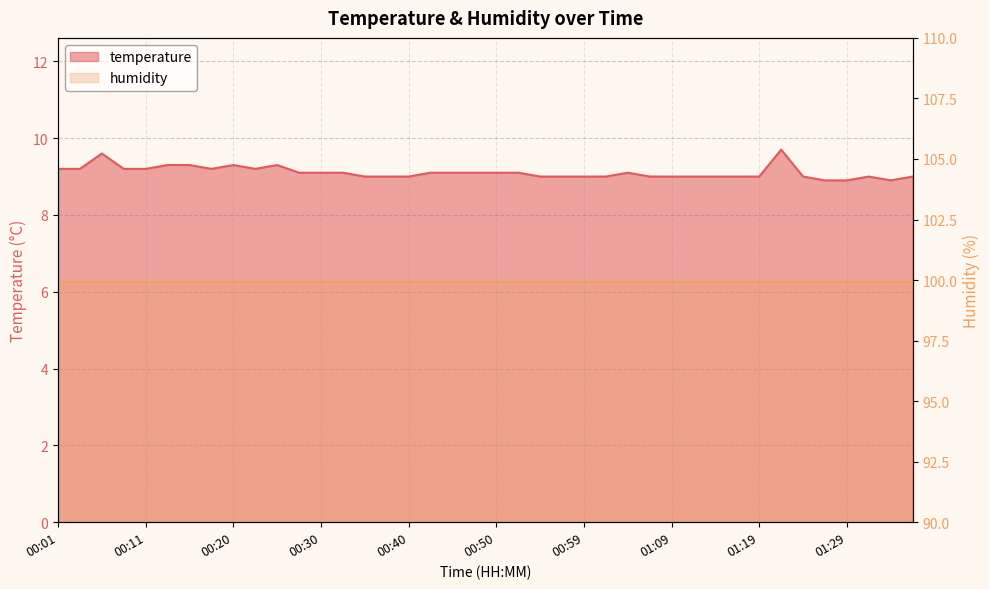

What is the difference between the maximum and second lowest values?

0.8